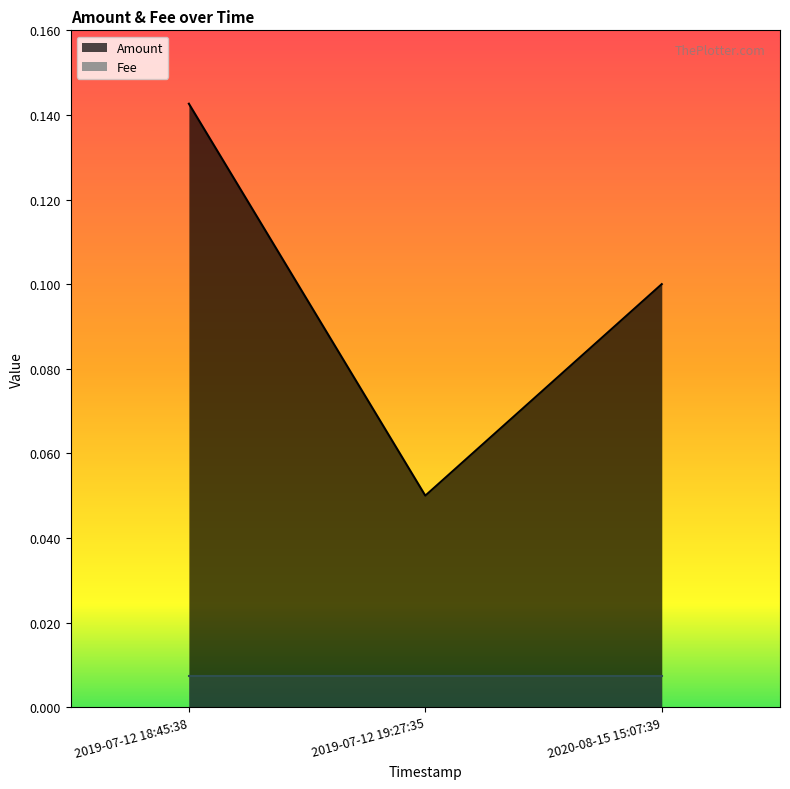

The chart shows a value of 0.2 at 2020-08-15 15:07:39. True or false?

False